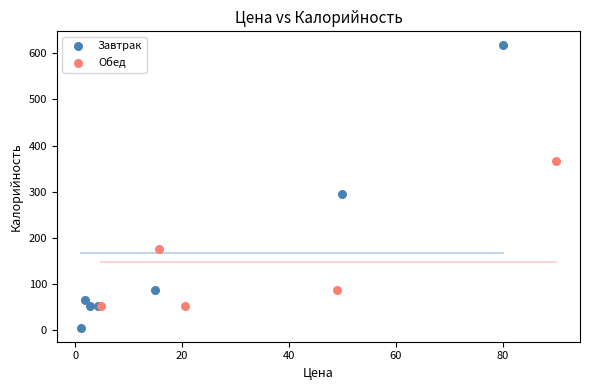

What are all the series names shown in the legend?

Завтрак, Обед